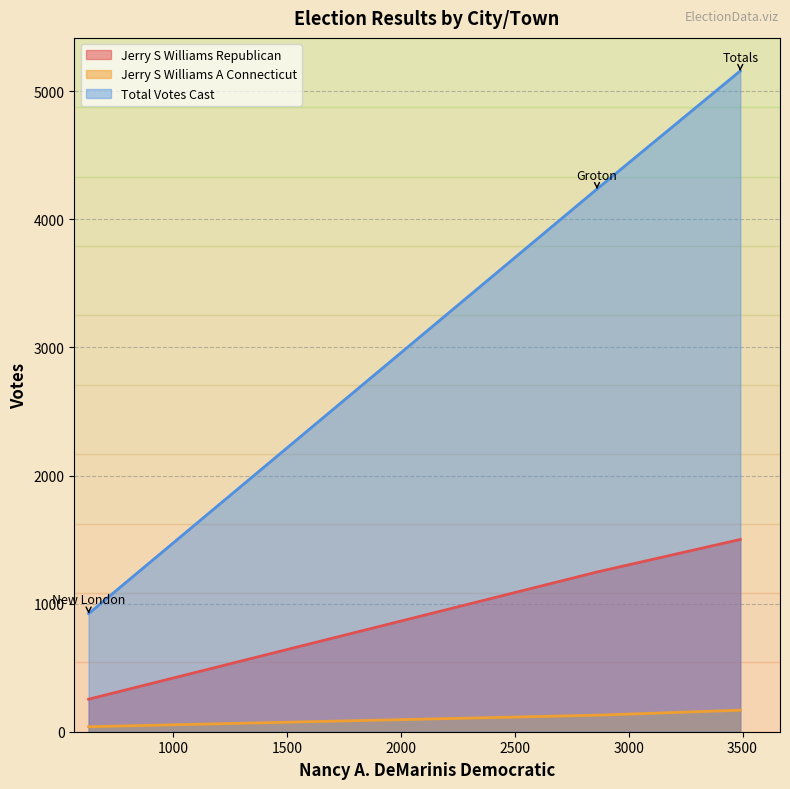

Rank the series by their average value, from highest to lowest.

Total Votes Cast, Jerry S Williams Republican, Jerry S Williams A Connecticut